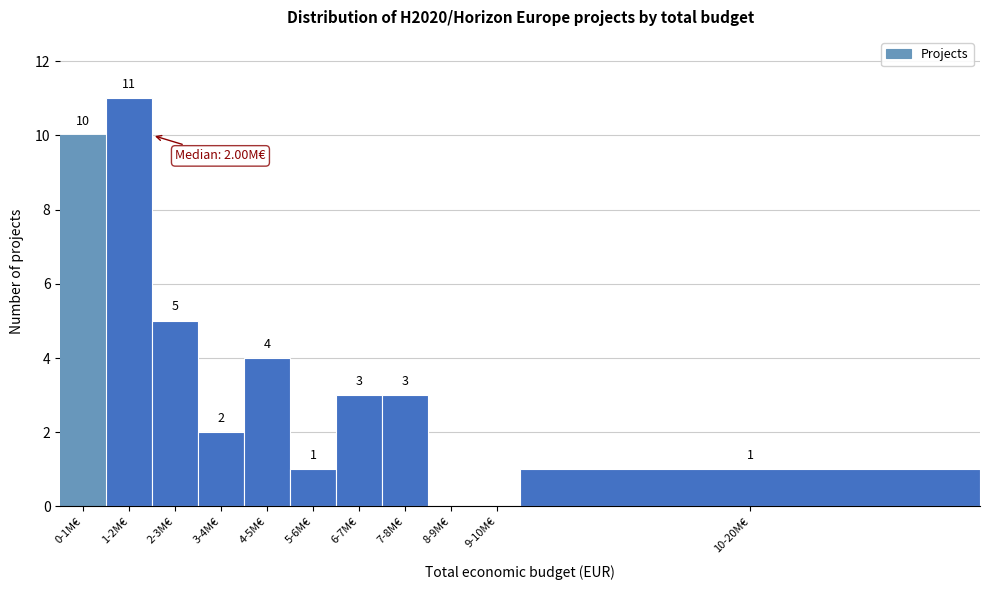

Reading left to right, list all the values displayed in this chart.

0-1M€=10	1-2M€=11	2-3M€=5	3-4M€=2	4-5M€=4	5-6M€=1	6-7M€=3	7-8M€=3	8-9M€=0	9-10M€=0	10-20M€=1